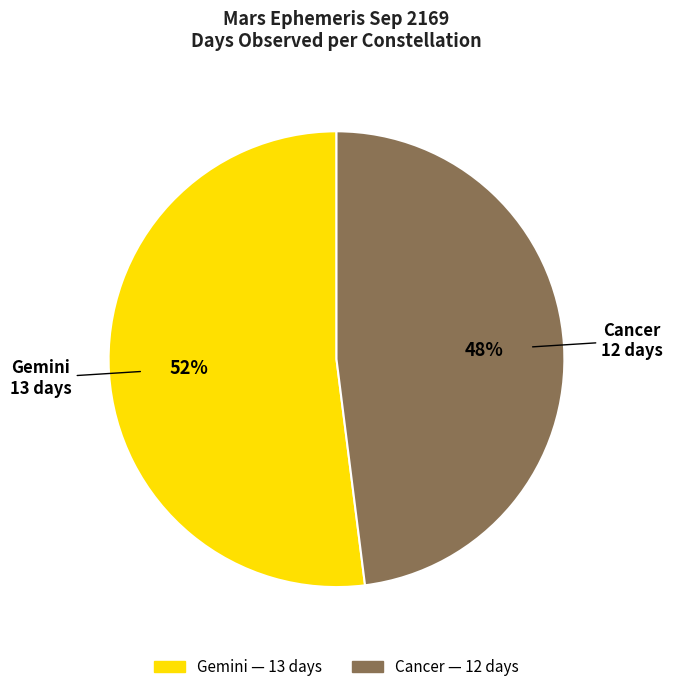

To the nearest percent, what is the difference between the largest and smallest slice percentages?

4%